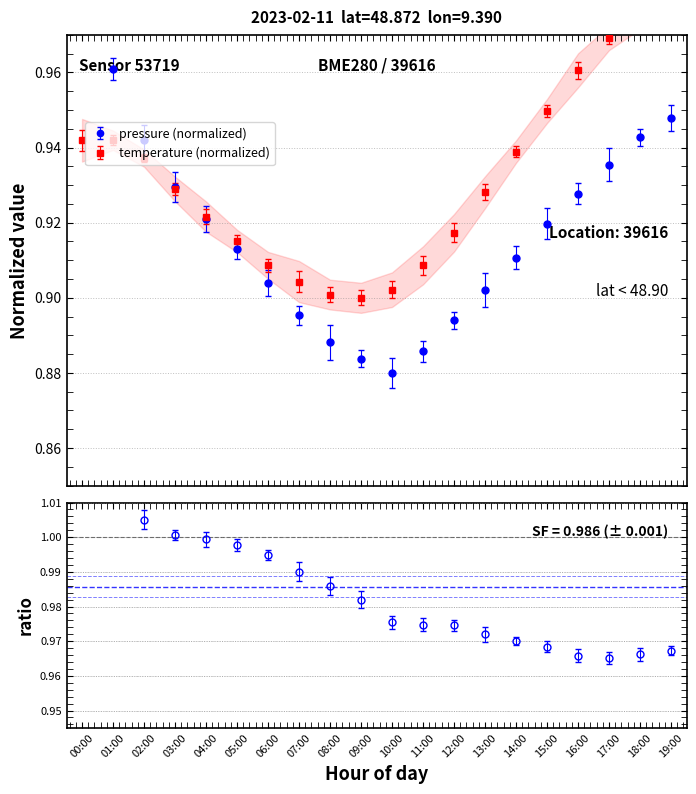

Rank the categories by temperature value from highest to lowest.

19:00, 18:00, 17:00, 16:00, 15:00, 00:00, 01:00, 14:00, 02:00, 03:00, 13:00, 04:00, 12:00, 05:00, 06:00, 11:00, 07:00, 10:00, 08:00, 09:00